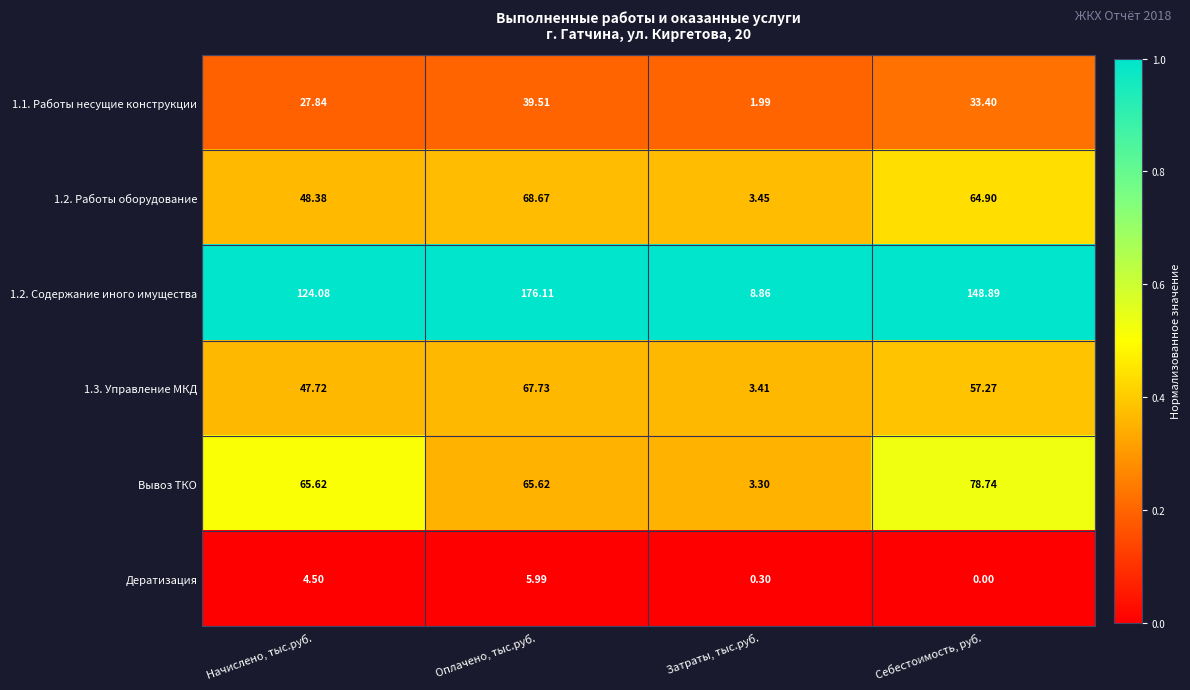

Rank the categories by 1.2. Работы оборудование value from highest to lowest.

Оплачено, тыс.руб., Себестоимость, руб., Начислено, тыс.руб., Затраты, тыс.руб.